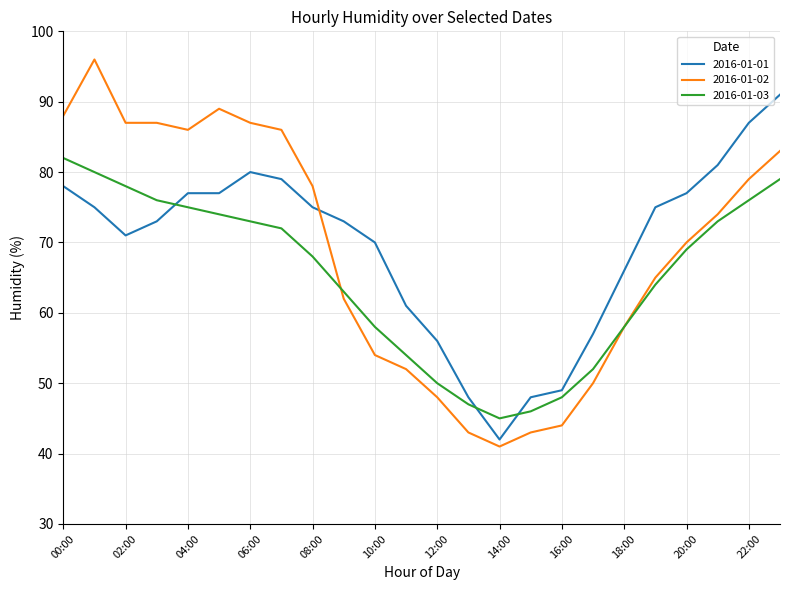

Which series ends up on top after the final intersection of 2016-01-02 and 2016-01-01?

2016-01-01